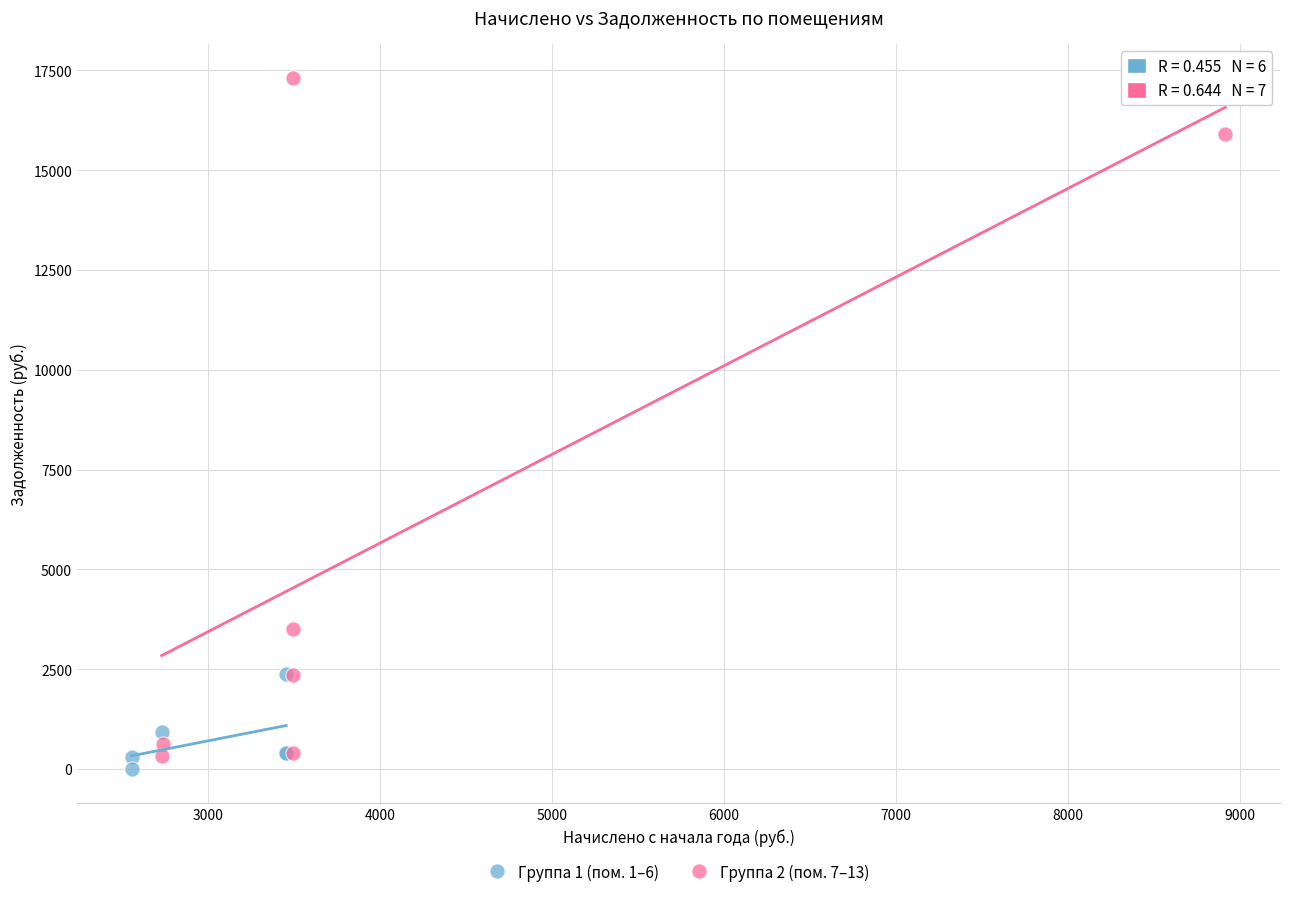

Which series reaches the maximum Y coordinate?

Группа 2 (пом. 7–13)